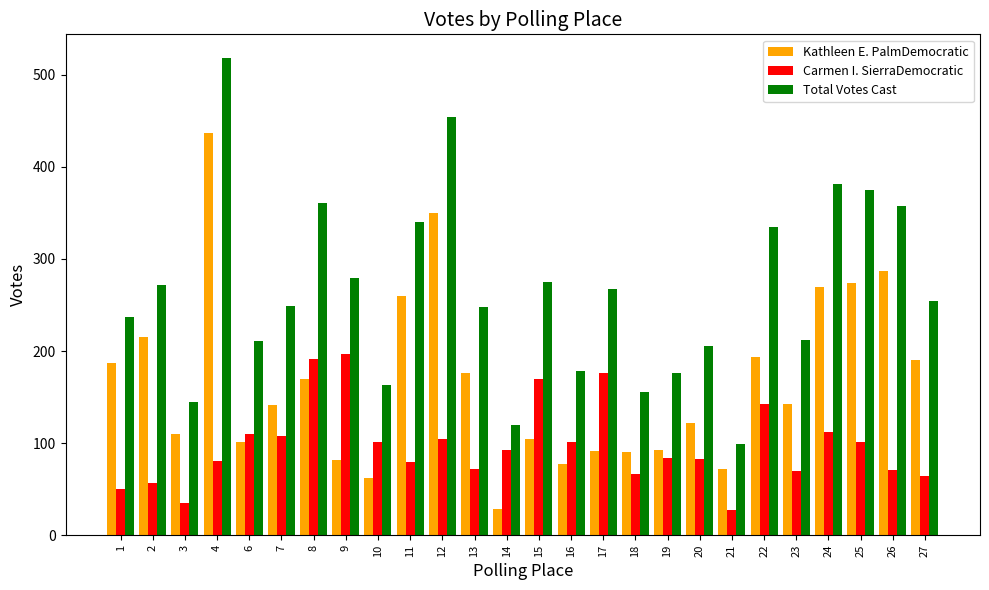

Rank the series by their maximum value, from lowest to highest.

Carmen I. SierraDemocratic, Kathleen E. PalmDemocratic, Total Votes Cast